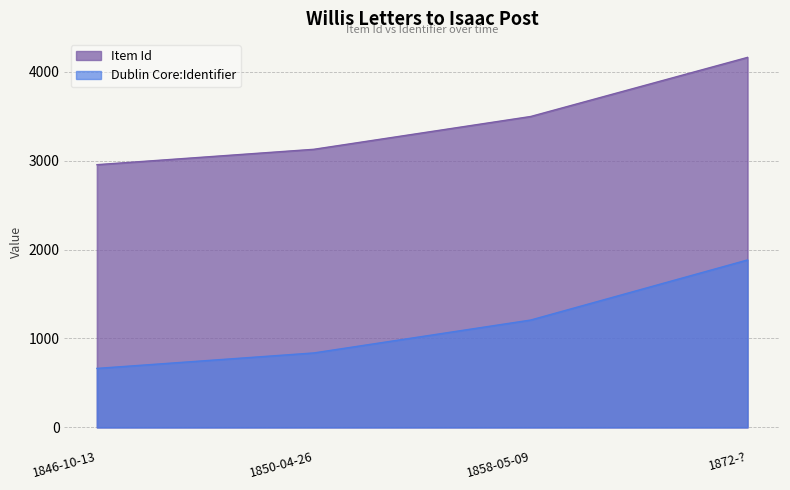

Is the value of Item Id at 1858-05-09 greater than the value of Dublin Core:Identifier at 1846-10-13?

Yes